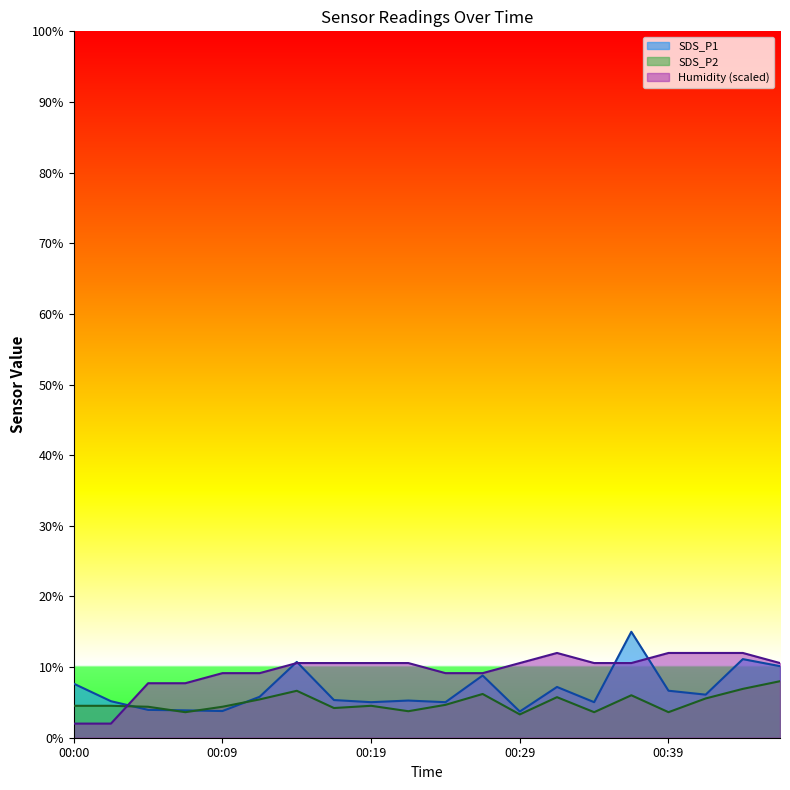

Is the value of SDS_P2 at 00:05 greater than the value of Humidity at 00:31?

No